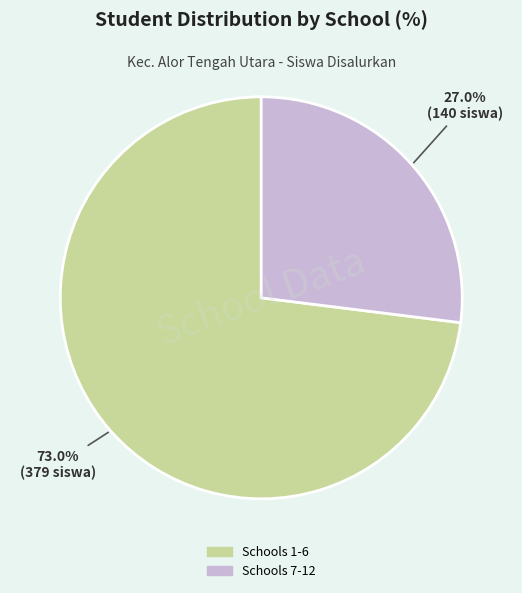

Is there a majority slice in this chart?

Yes